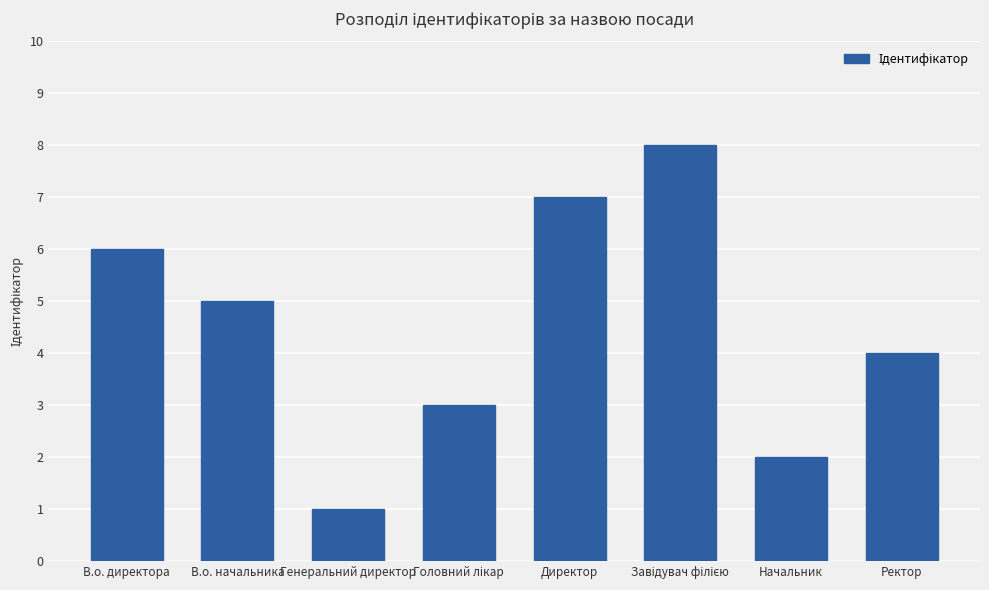

What is the difference between the second highest and minimum values?

6